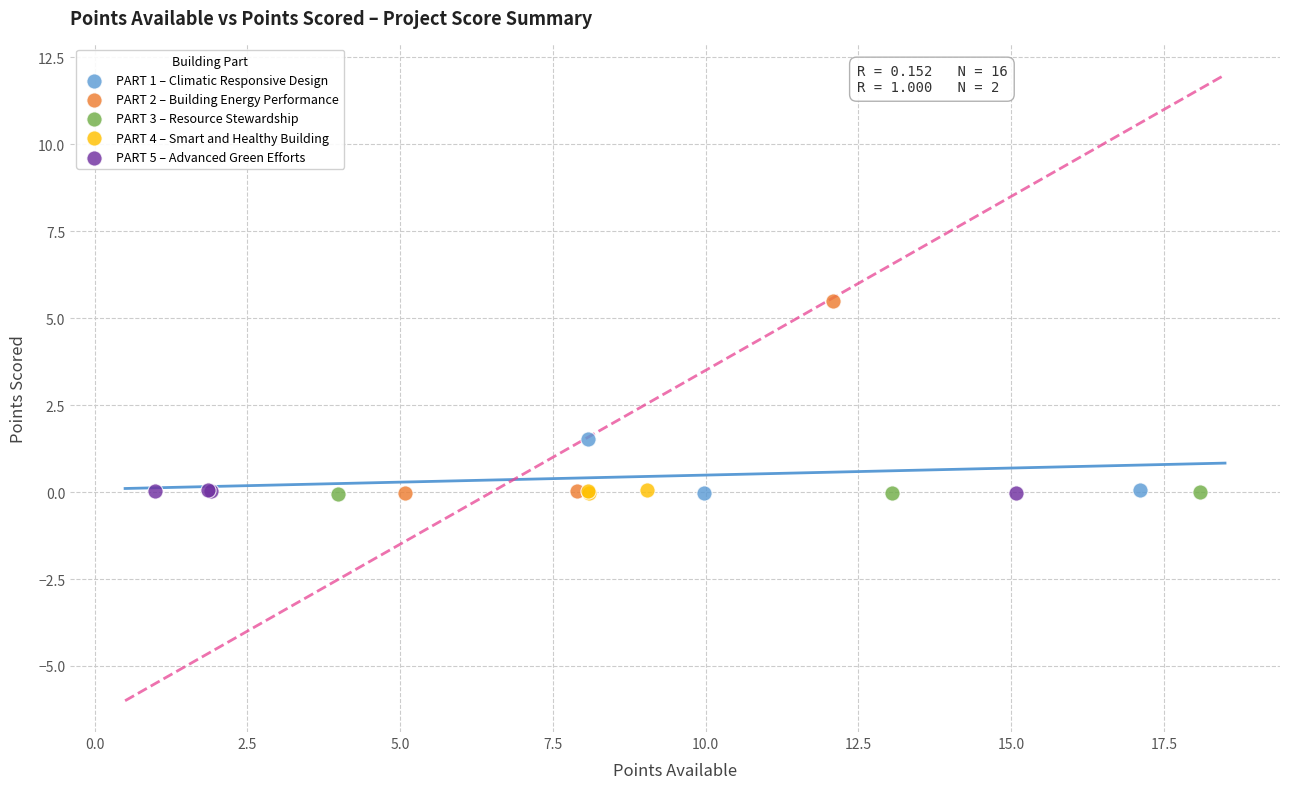

What are all the series names shown in the legend?

PART 1 – Climatic Responsive Design, PART 2 – Building Energy Performance, PART 3 – Resource Stewardship, PART 4 – Smart and Healthy Building, PART 5 – Advanced Green Efforts